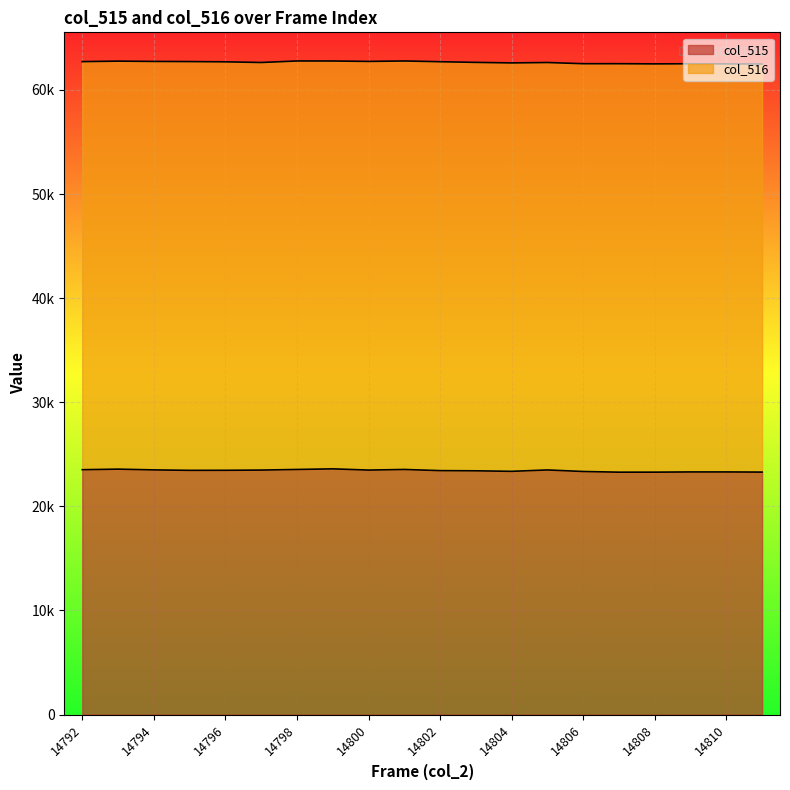

Count the number of values greater than 23463.

9